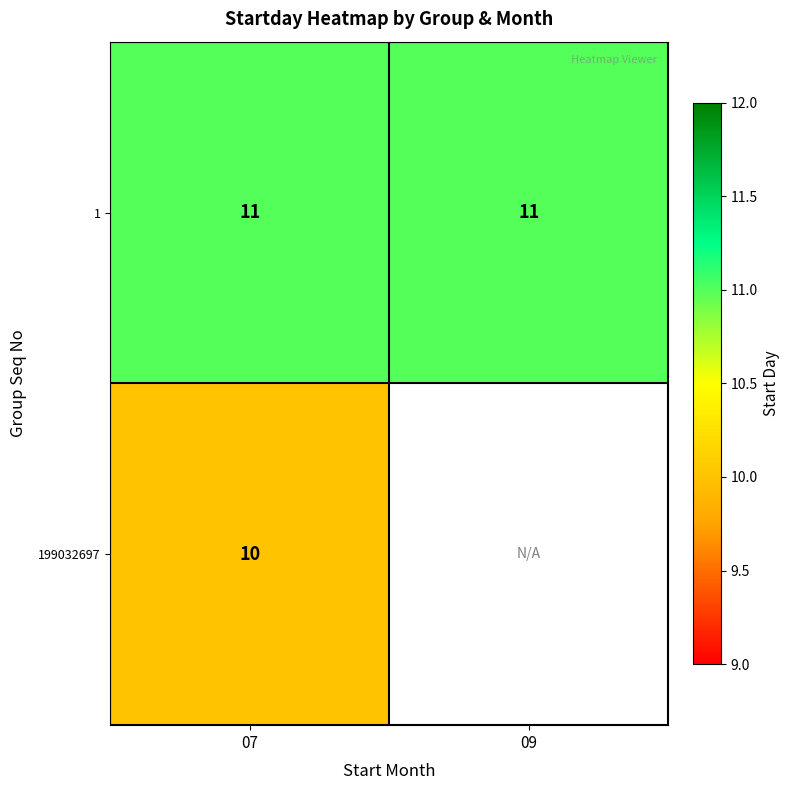

What is the highest value of the 1 series?

11